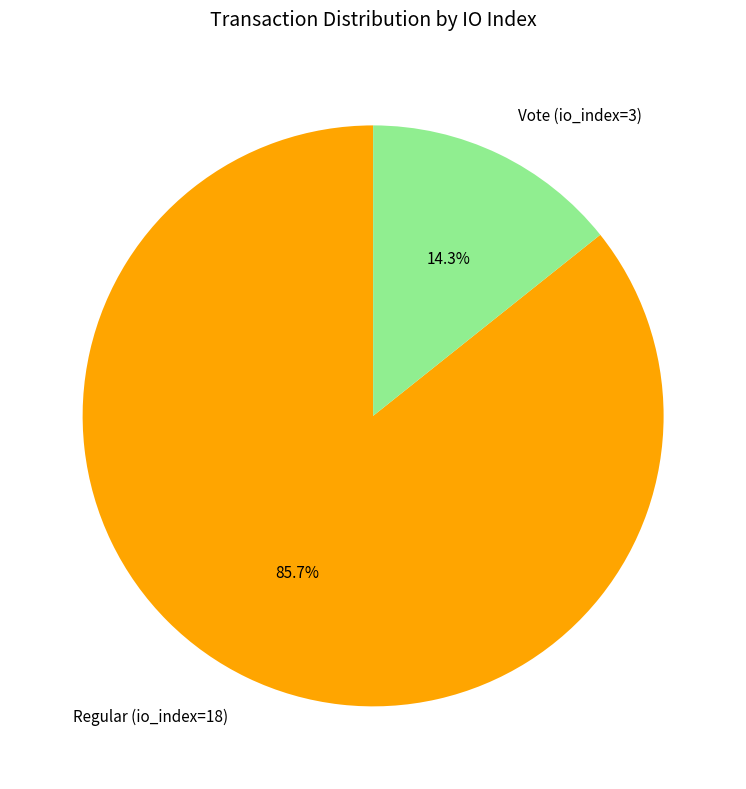

To the nearest percent, what portion does Vote (io_index=3) represent?

14%